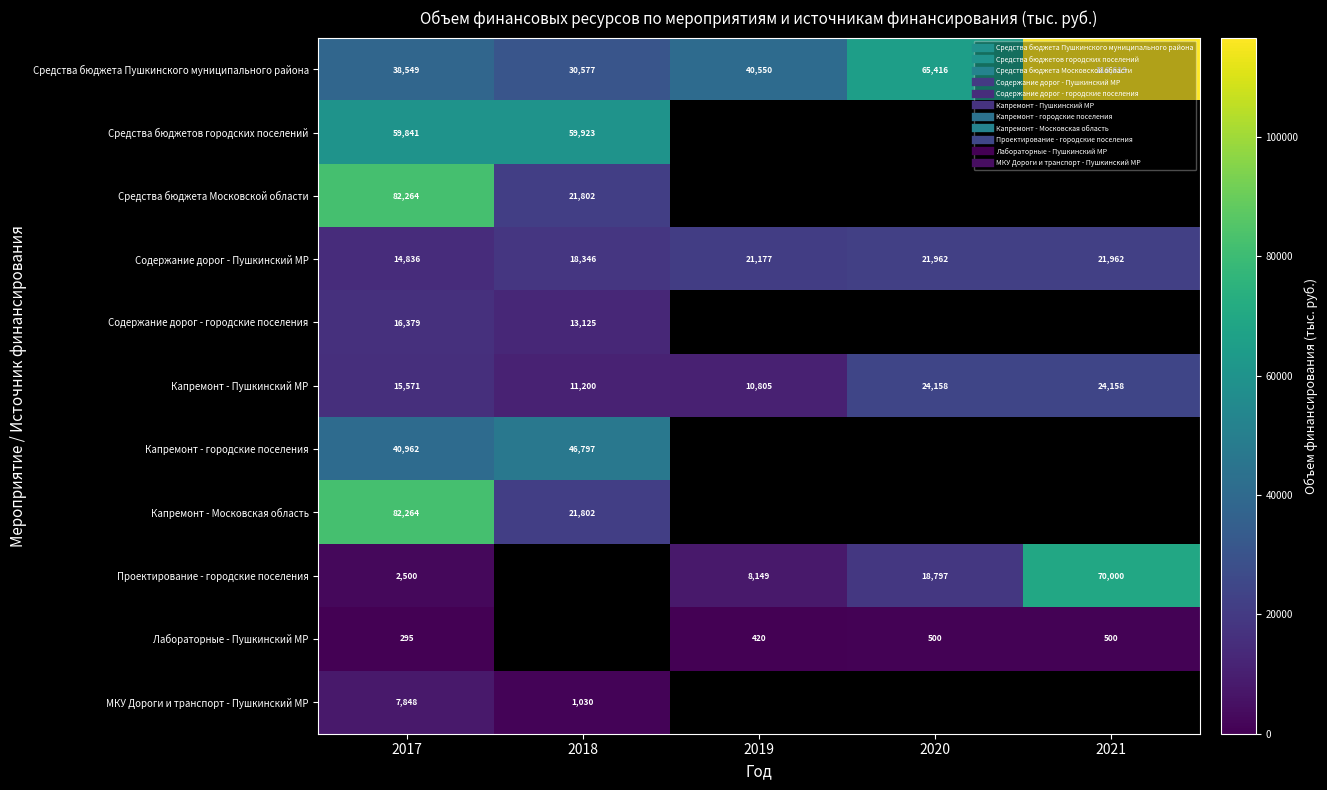

The Капремонт - Пушкинский МР series shows 11200.0 at 2018. True or false?

True